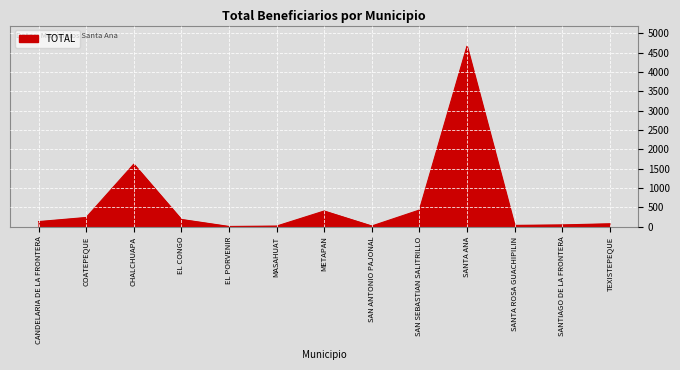

How many lines are shown in the chart?

1